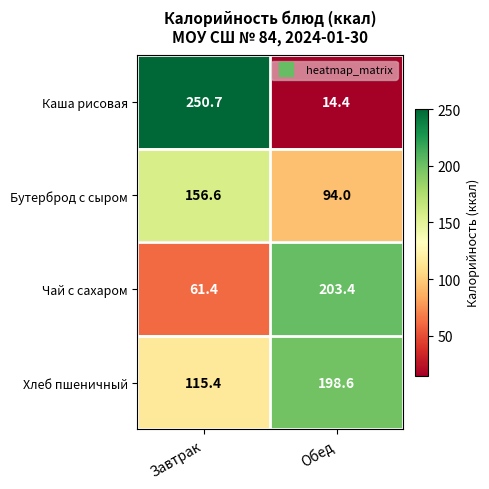

What is the difference between the Бутерброд с сыром values at Завтрак and Обед?

62.6